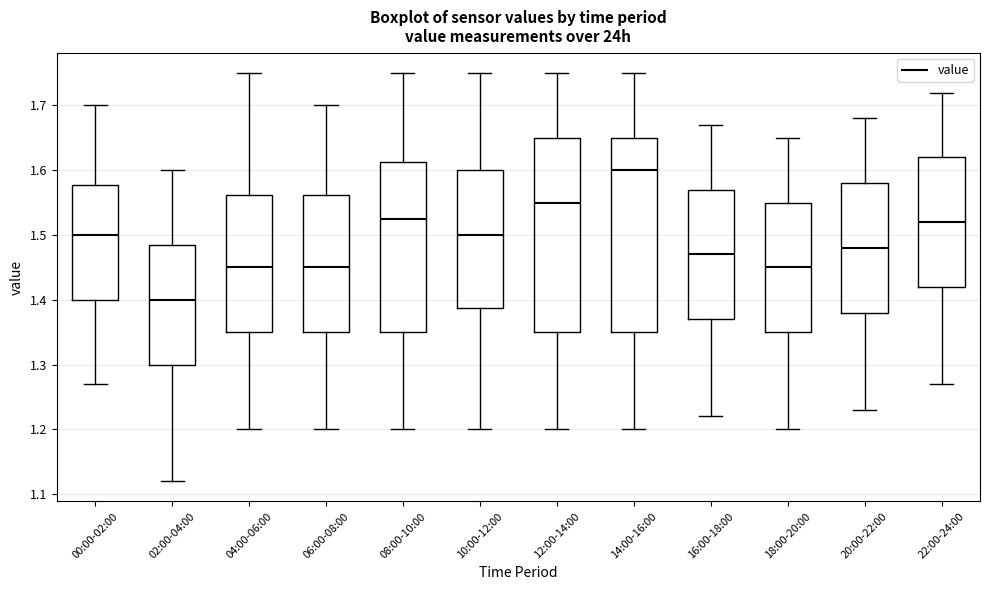

Which box's median line is the highest?

14:00-16:00